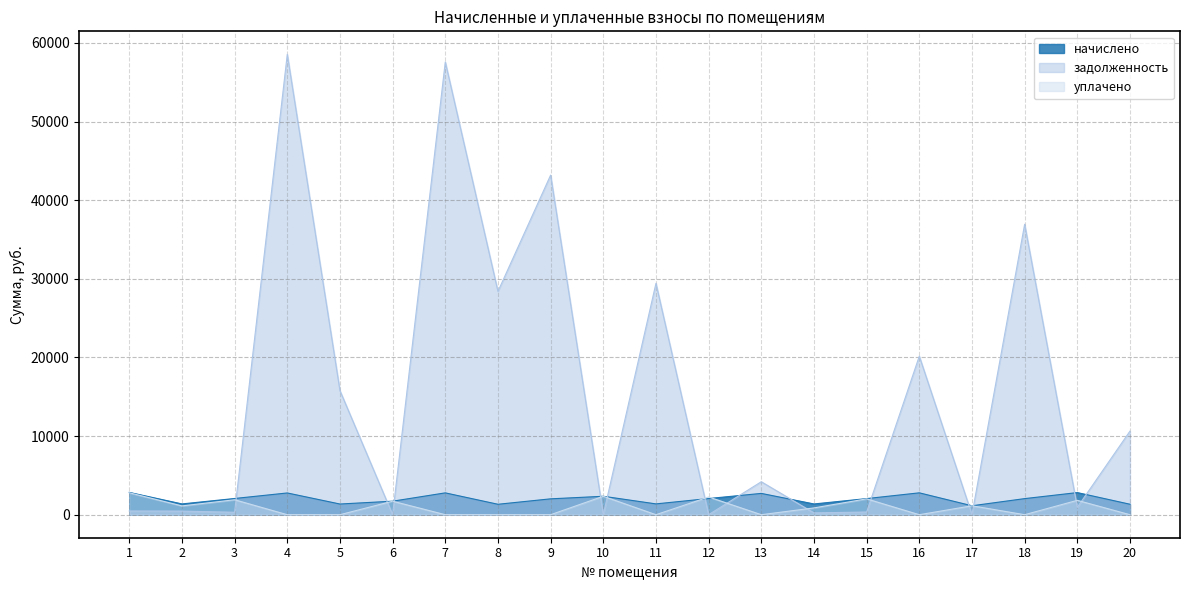

How many times do уплачено and задолженность cross each other?

13